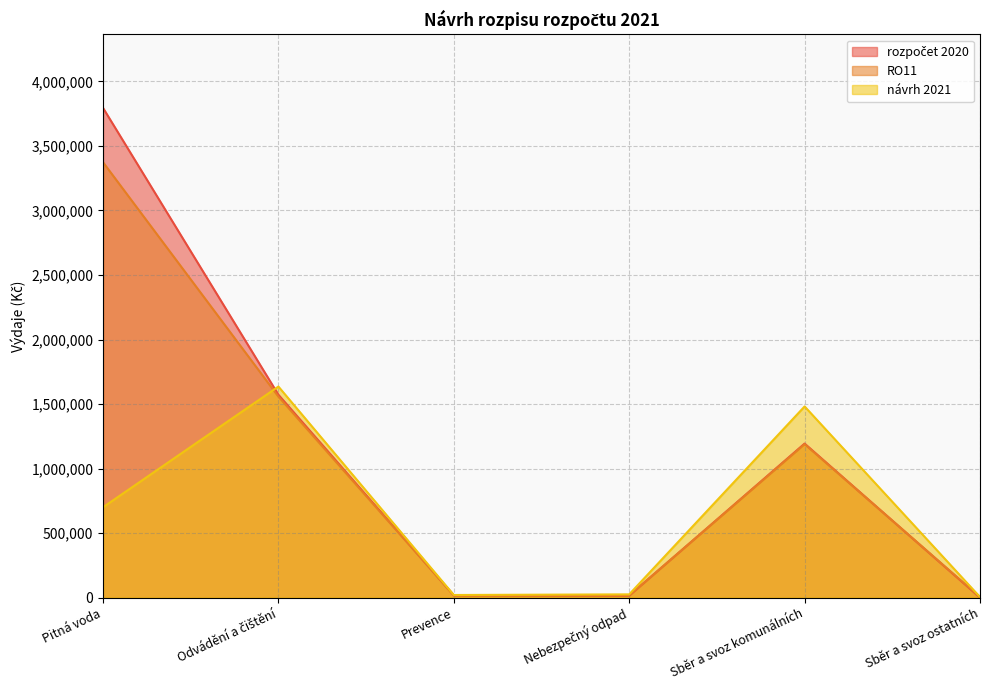

What are all the series names shown in the legend?

rozpočet 2020, RO11, návrh 2021